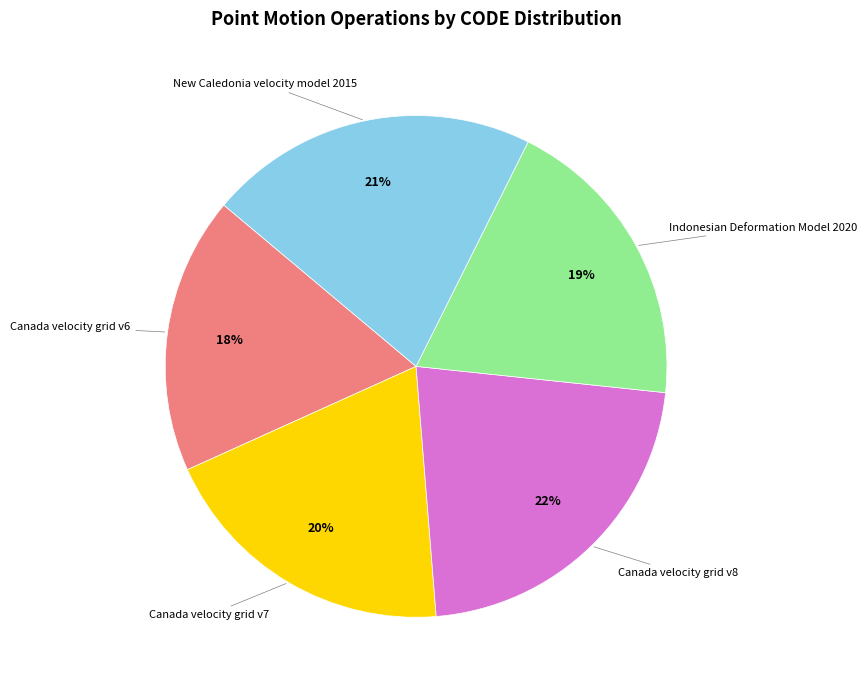

To the nearest percent, what is the average slice percentage?

20%